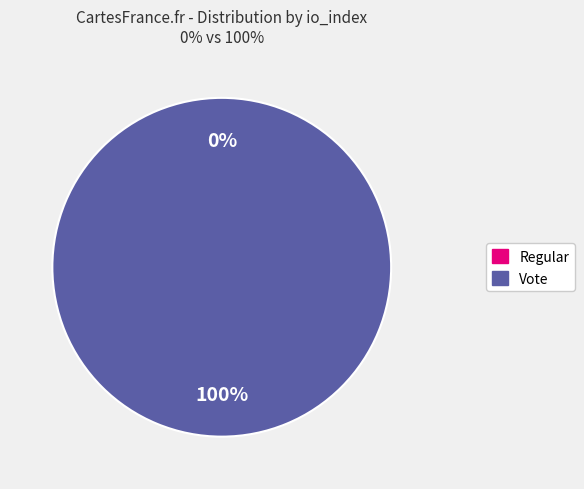

To the nearest percent, what is the difference between the largest and smallest slice percentages?

100%